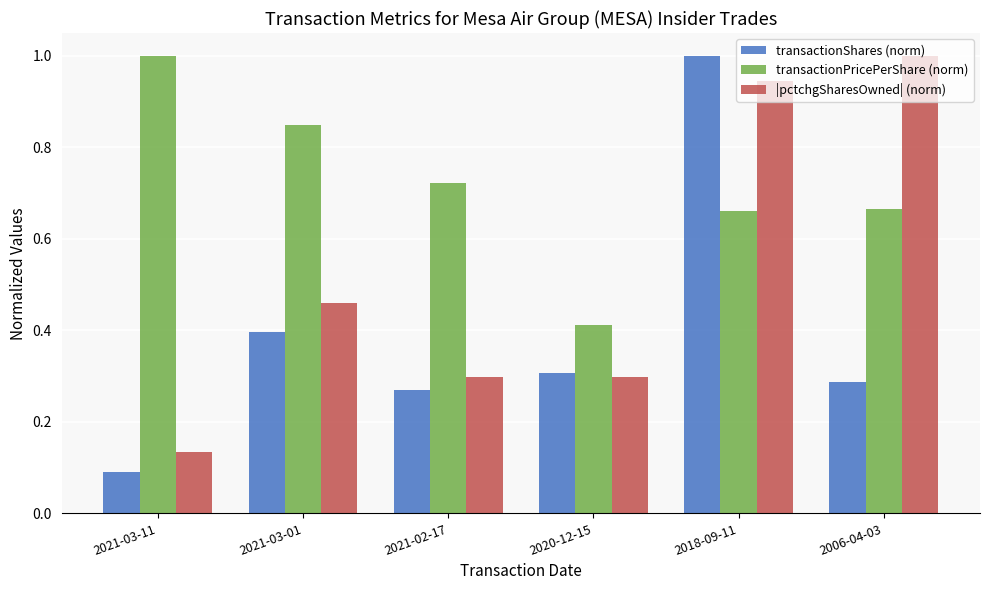

What are all the series names shown in the legend?

transactionShares (norm), transactionPricePerShare (norm), |pctchgSharesOwned| (norm)